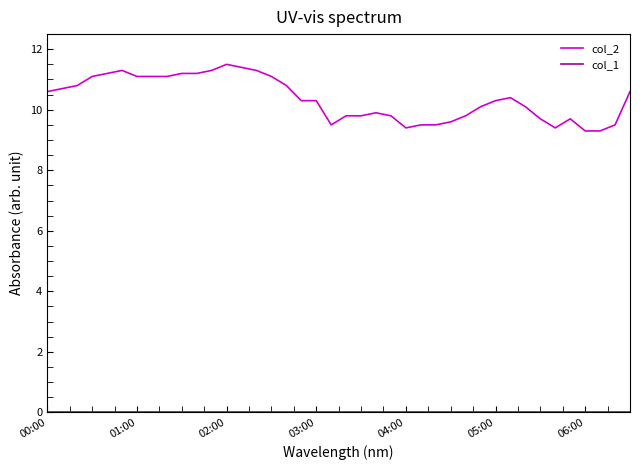

Which series has the largest range (max minus min)?

col_2